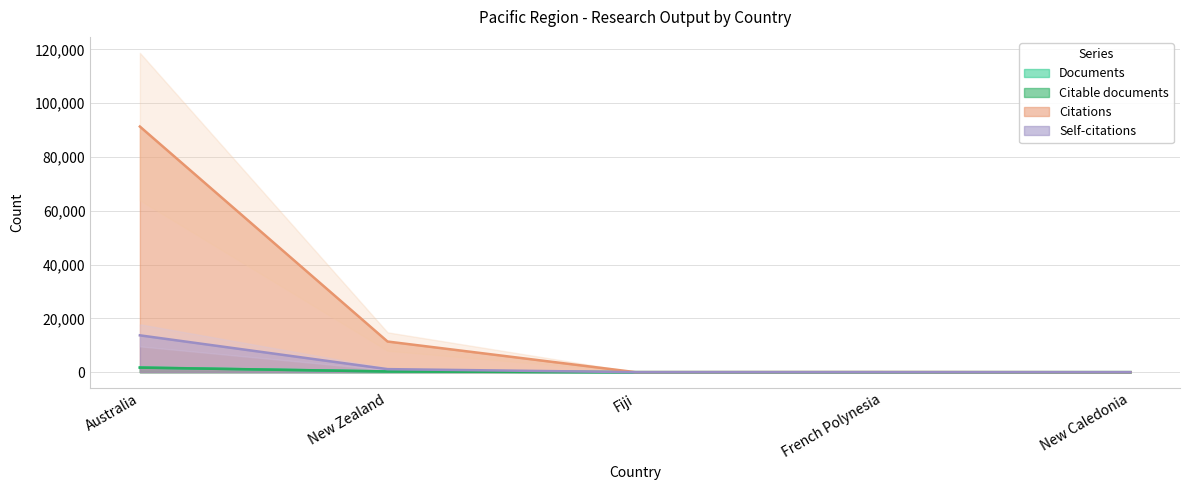

What is the label of the 2nd point from the right?

French Polynesia